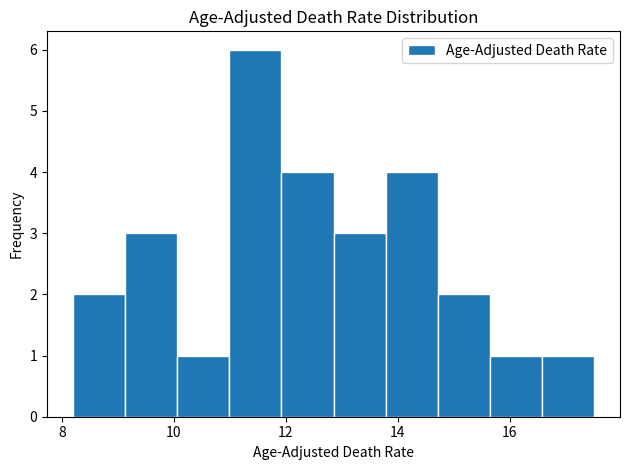

Which range on the x-axis has the tallest bar?

11.0 to 12.0